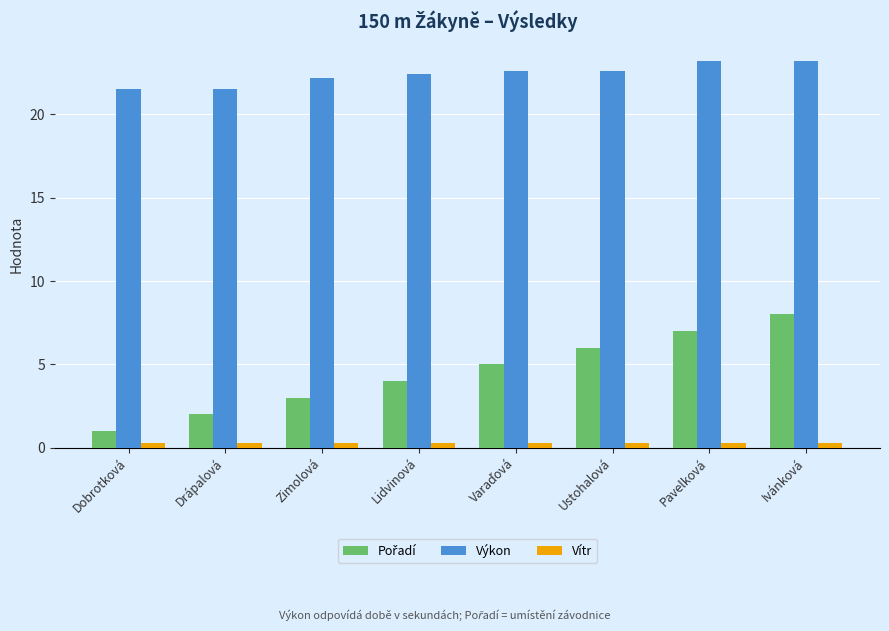

Is the value of Vítr at Lidvinová greater than the value of Výkon at Zimolová?

No